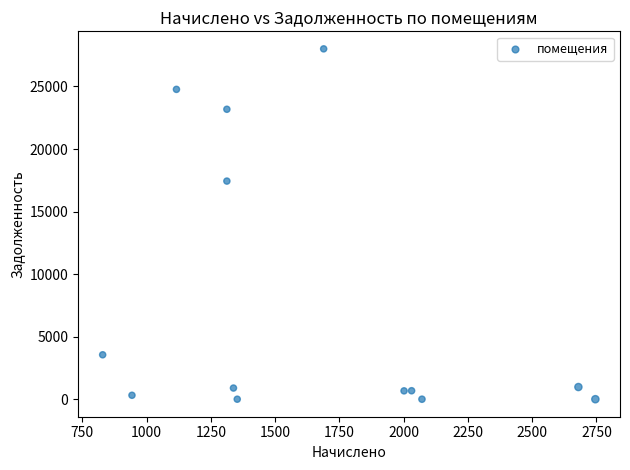

What Y value in the scatter plot is closest to 14002?

17435.6